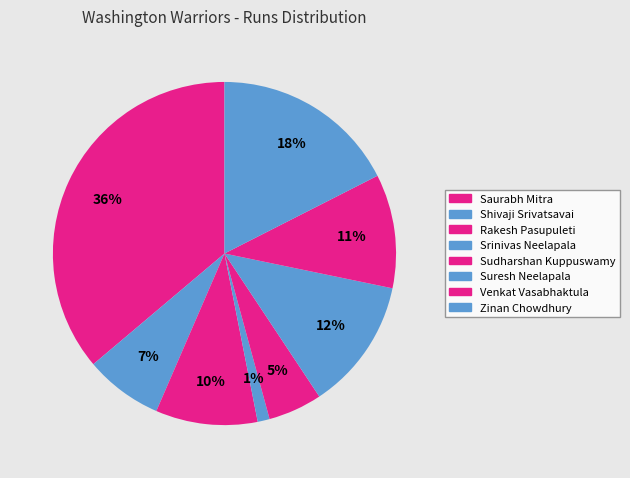

How many segments does this pie chart have?

8